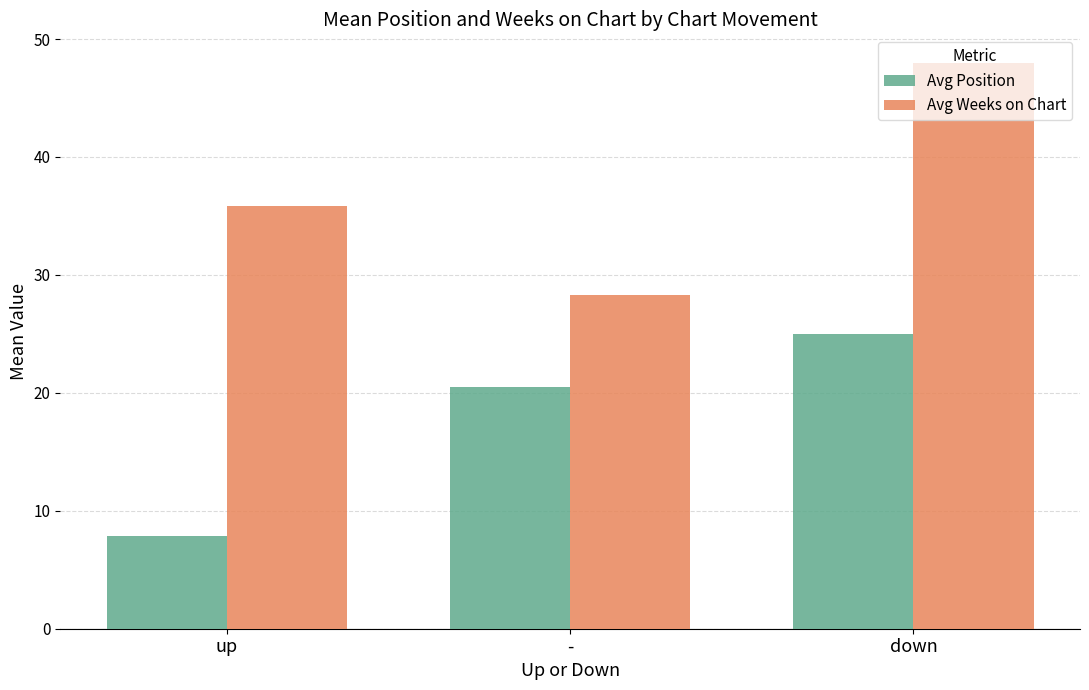

What is the difference between the maximum and minimum values in the Avg Weeks on Chart series?

19.7